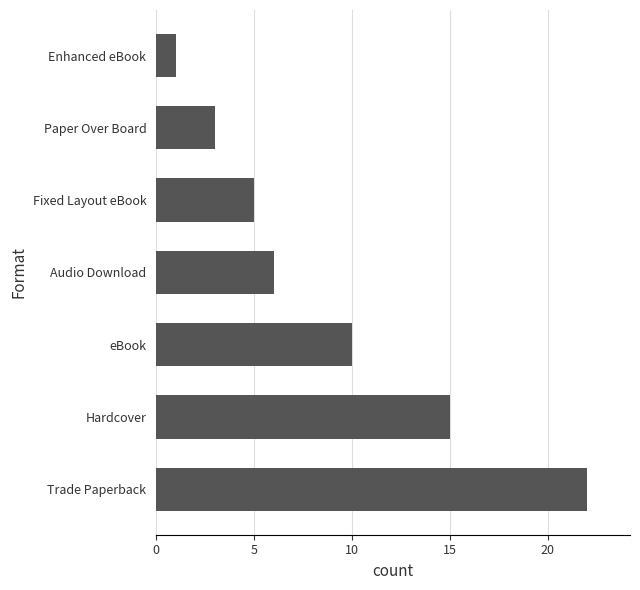

What is the sum of all values?

62